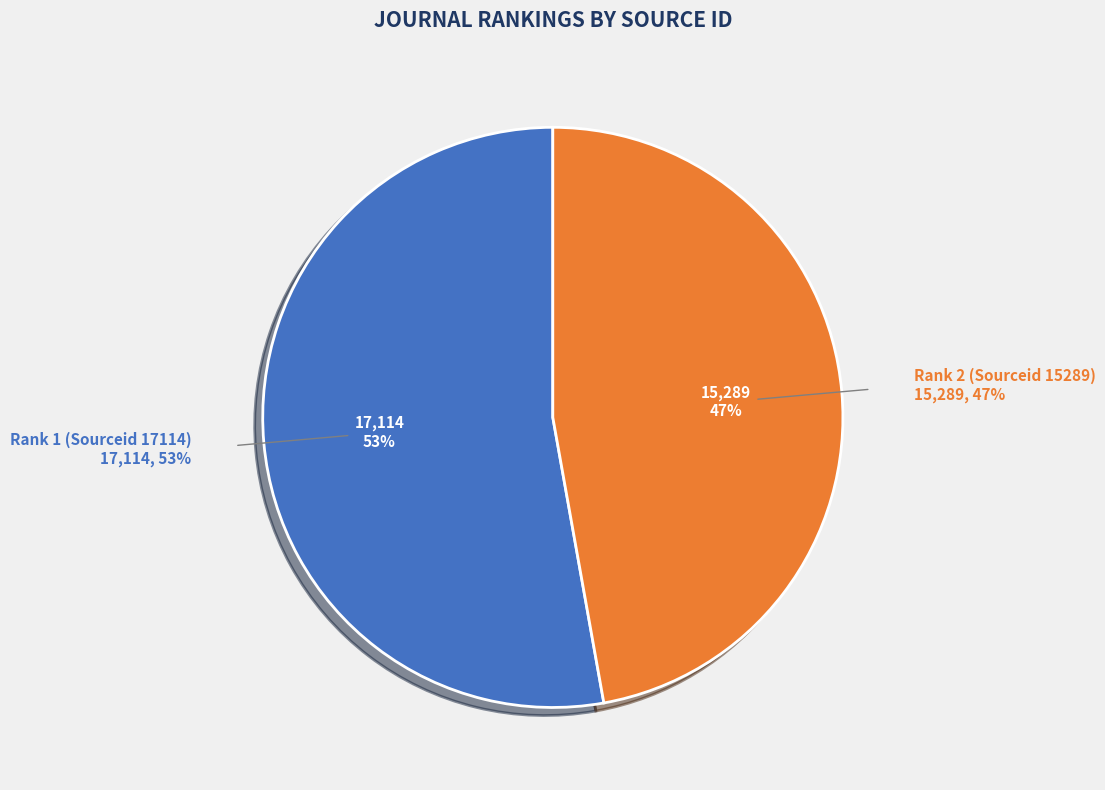

To the nearest percent, what is the combined percentage of Rank 1 (Sourceid 17114) and Rank 2 (Sourceid 15289)?

100%